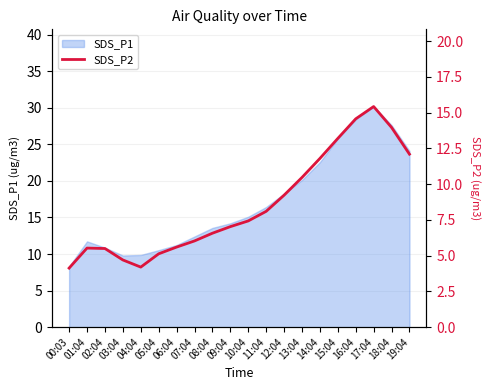

How many values are below 7?

9